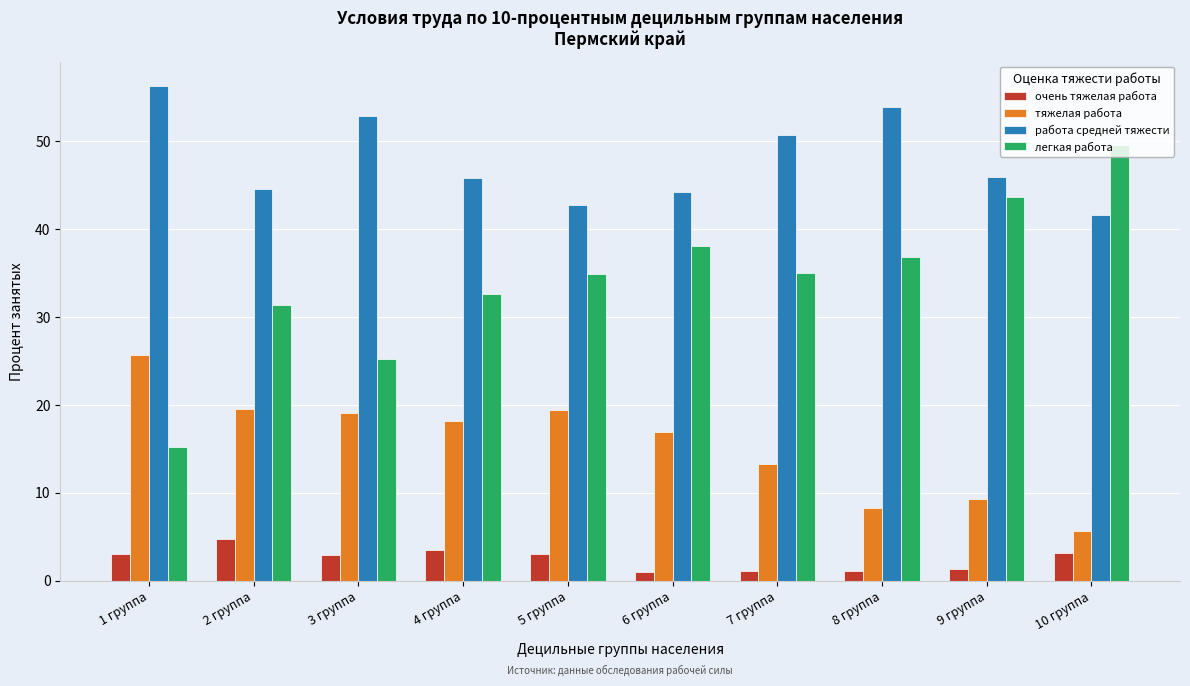

Is the value of работа средней тяжести at 4 группа greater than the value of тяжелая работа at 7 группа?

Yes